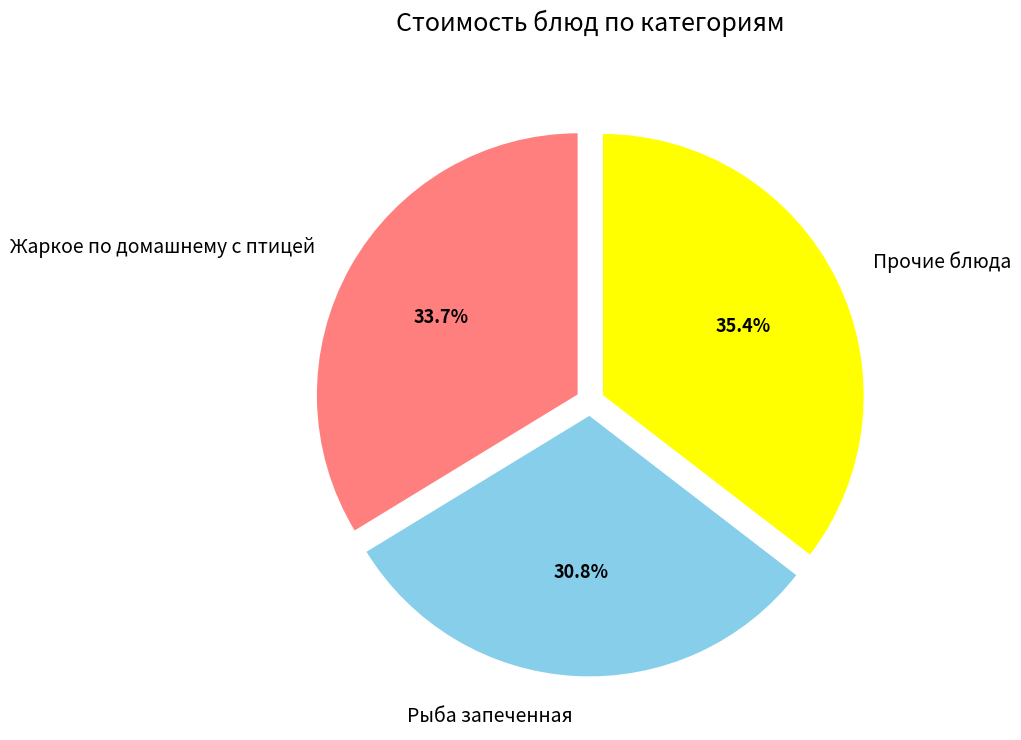

Does any single category account for the majority?

No